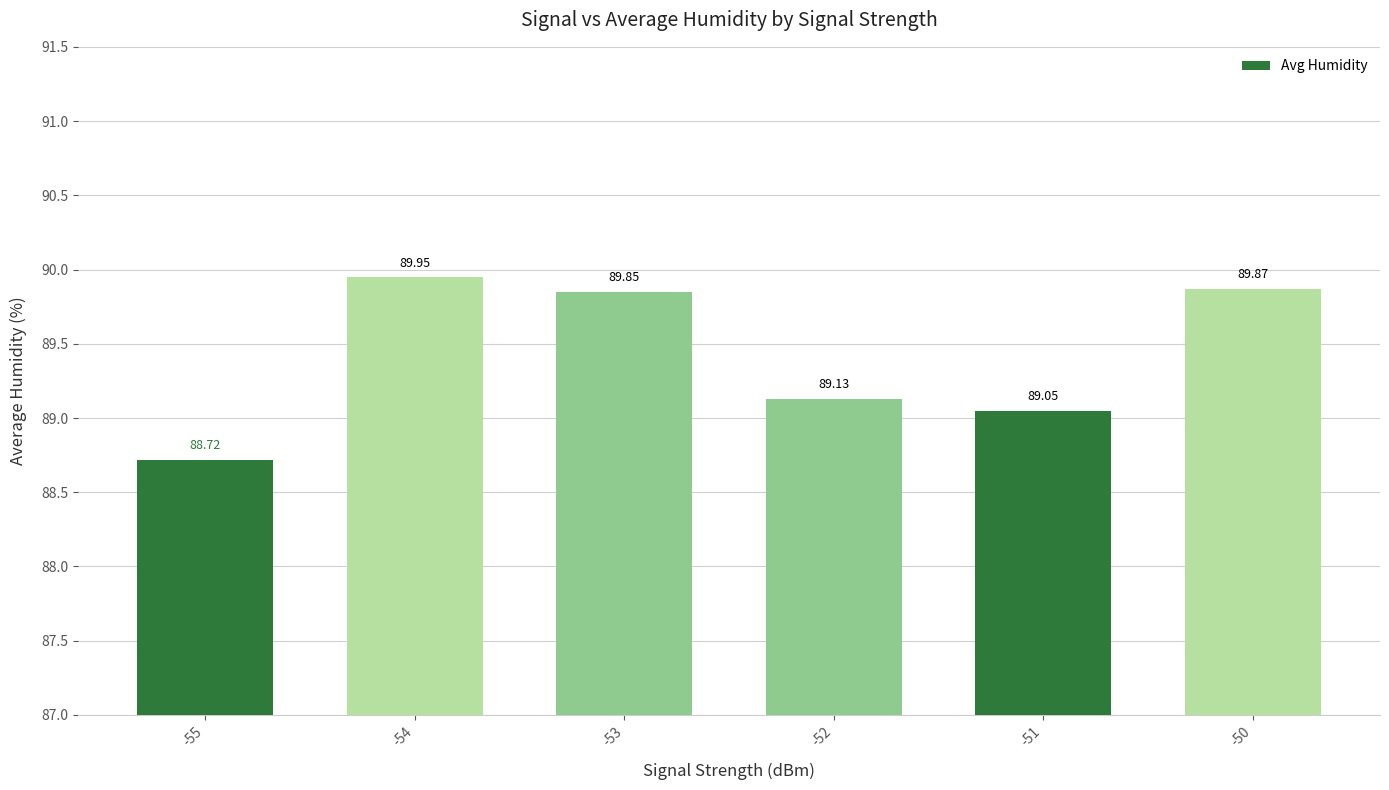

What is the sum of all values?

536.6